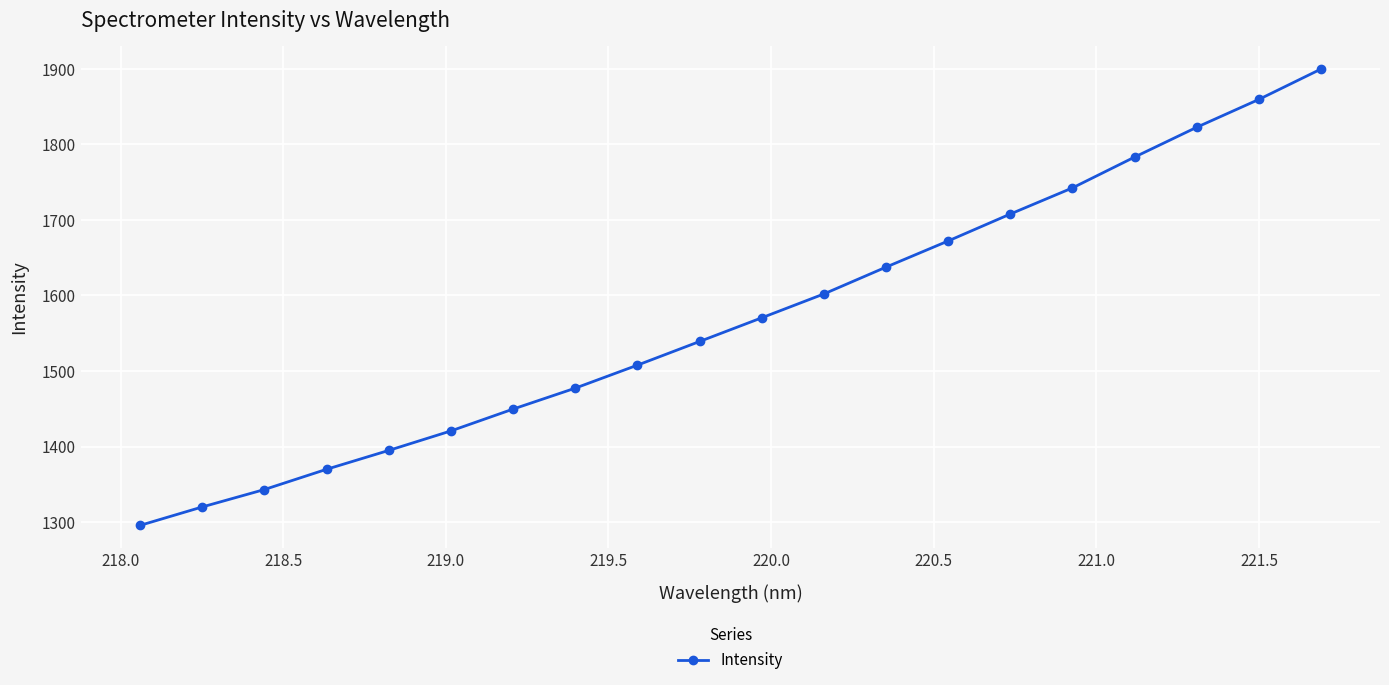

How many values are below 1570?

10